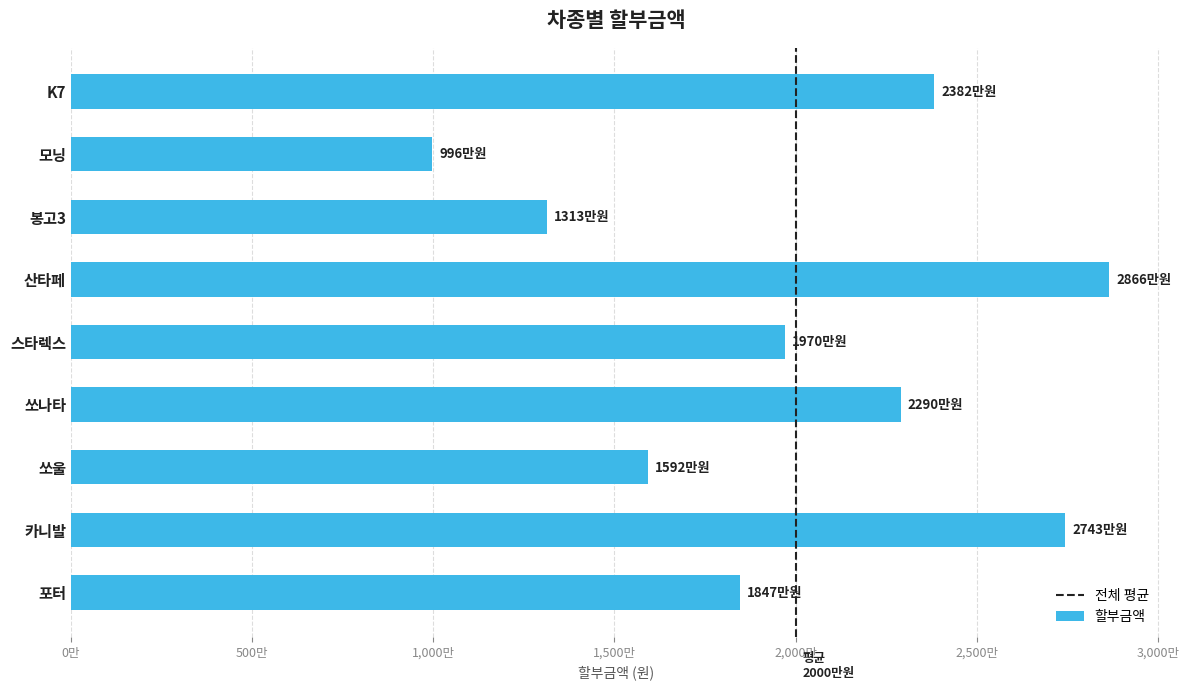

Between 봉고3 and 모닝, which is larger?

봉고3